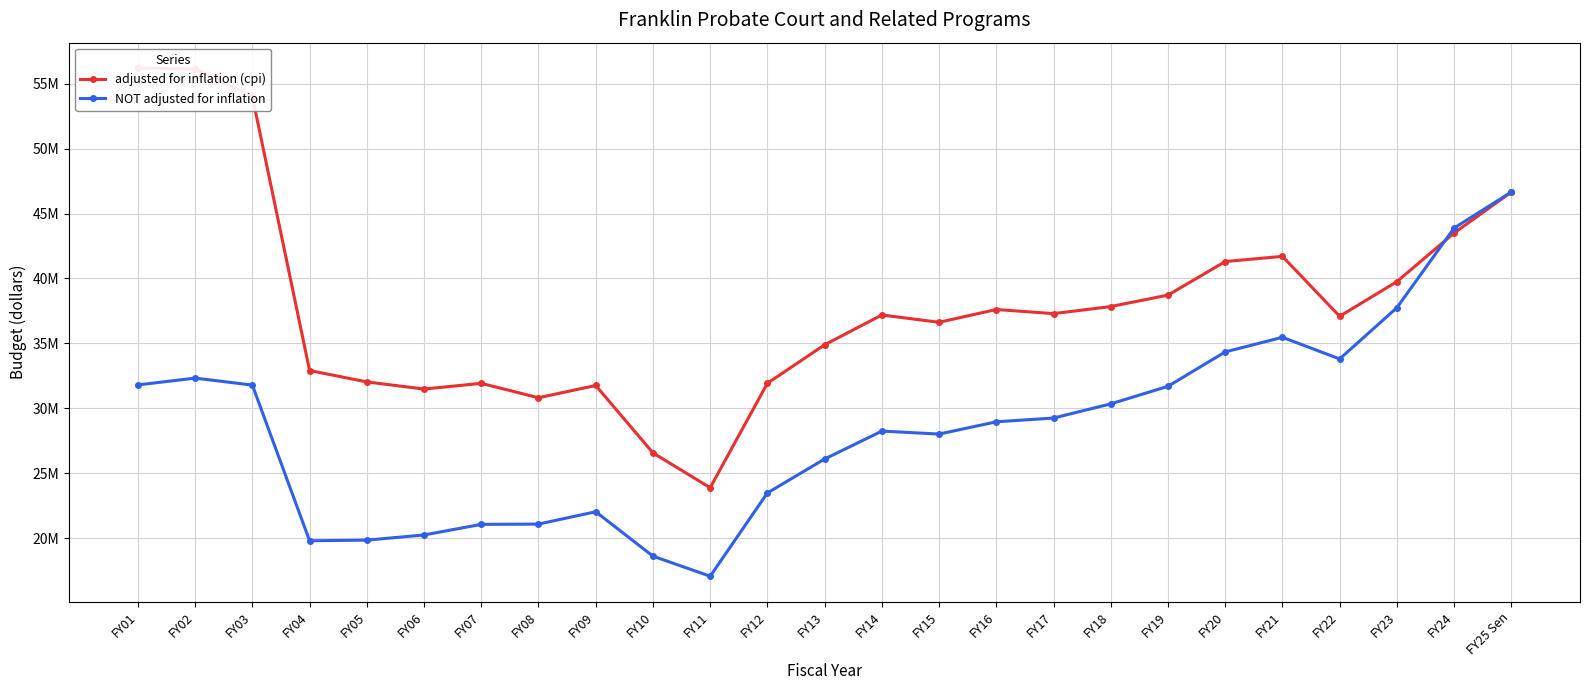

Between FY11 and FY18, which series saw the biggest shift?

adjusted for inflation (cpi)